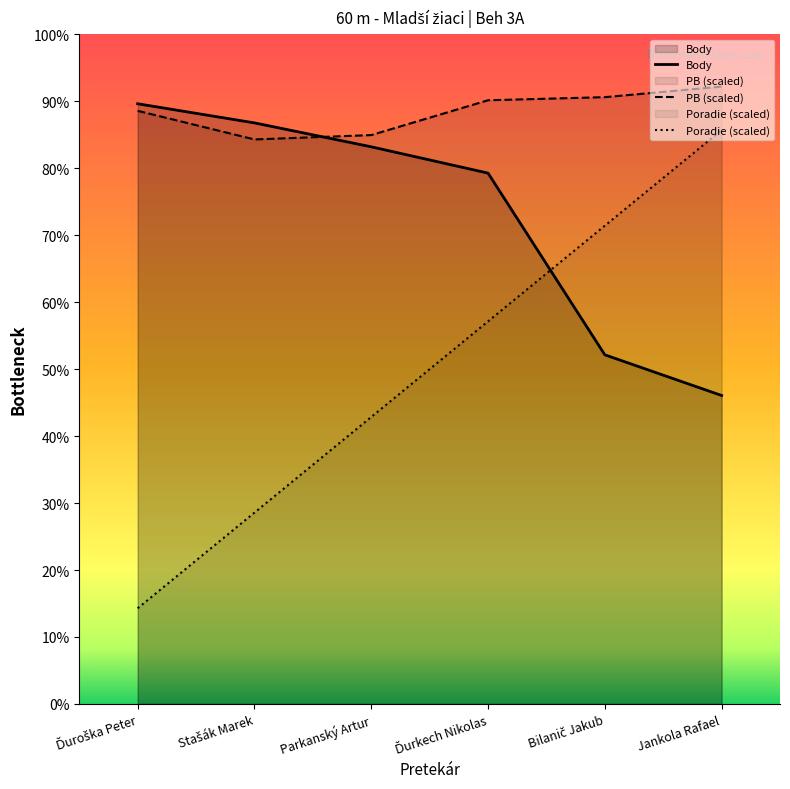

Is it true that Poradie equals 53.6 at Ďurkech Nikolas?

False